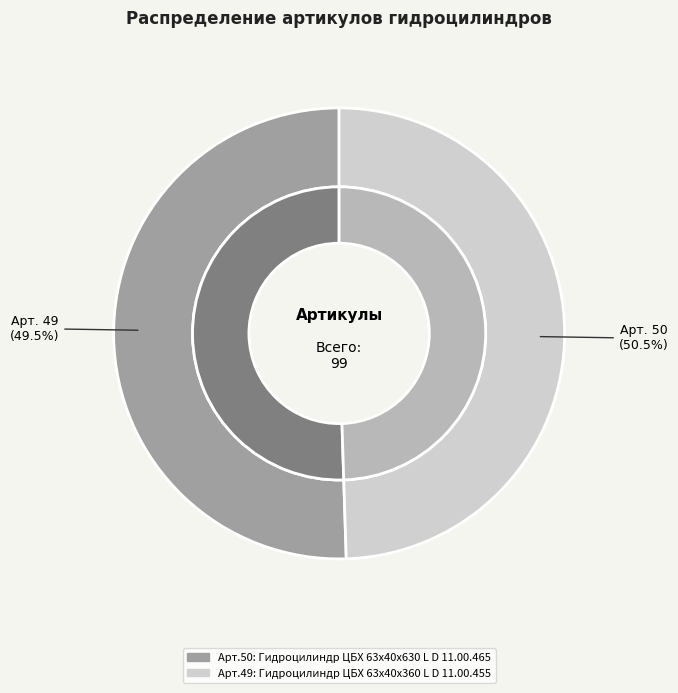

To the nearest percent, what portion does Гидроцилиндр ЦБХ 63х40х360 L D 11.00.455 represent?

49%